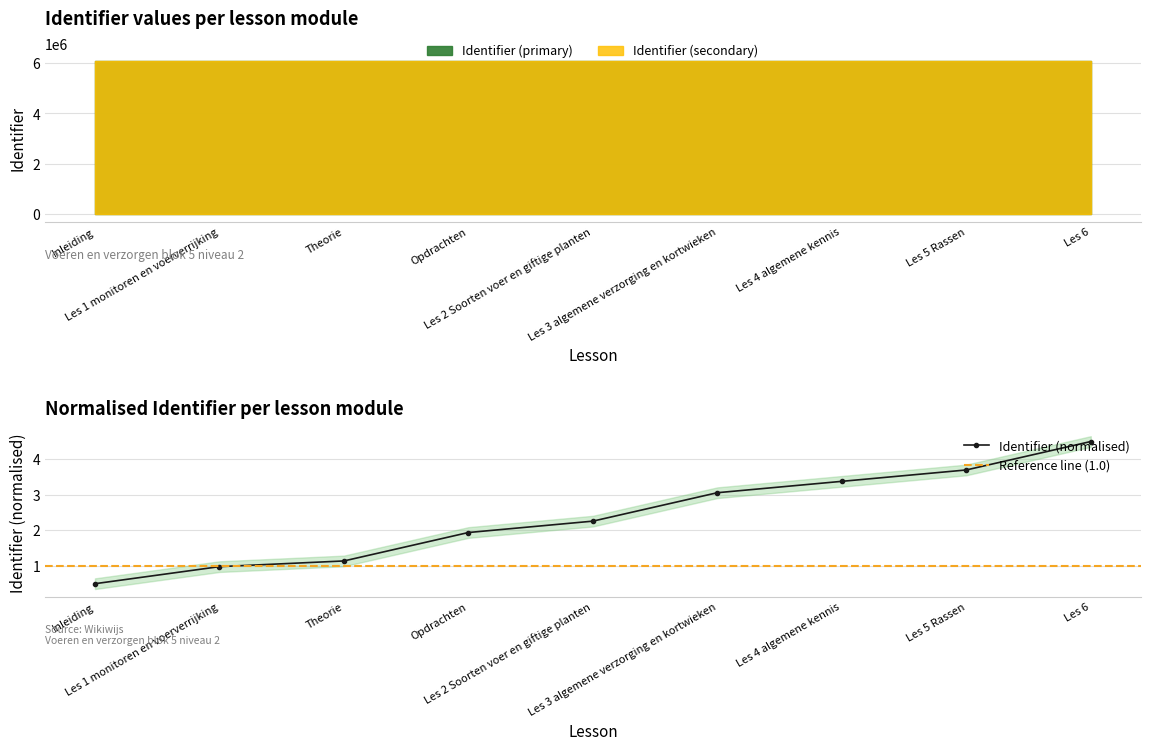

What is the ratio of the value at Les 1 monitoren en voerverrijking to the value at Theorie?

0.9